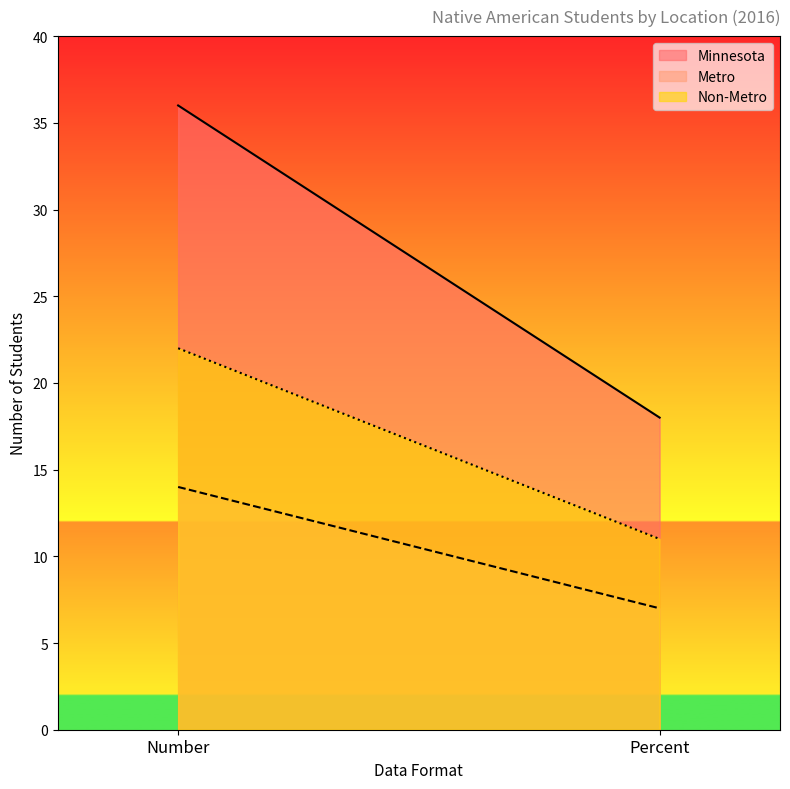

Reading left to right, extract all data points from this chart.

Minnesota: Number=36	Percent=18
Metro: Number=14	Percent=7
Non-Metro: Number=22	Percent=11